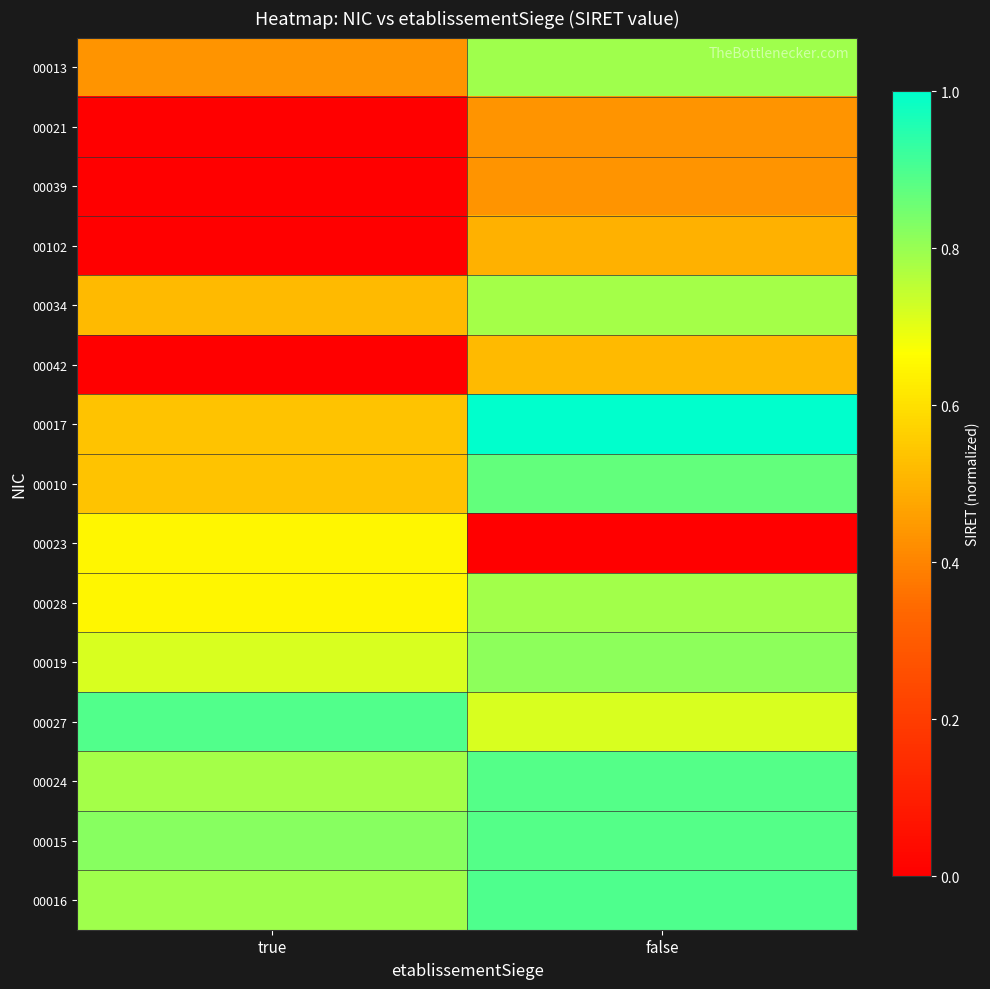

At how many categories does at least one series exceed 0?

2